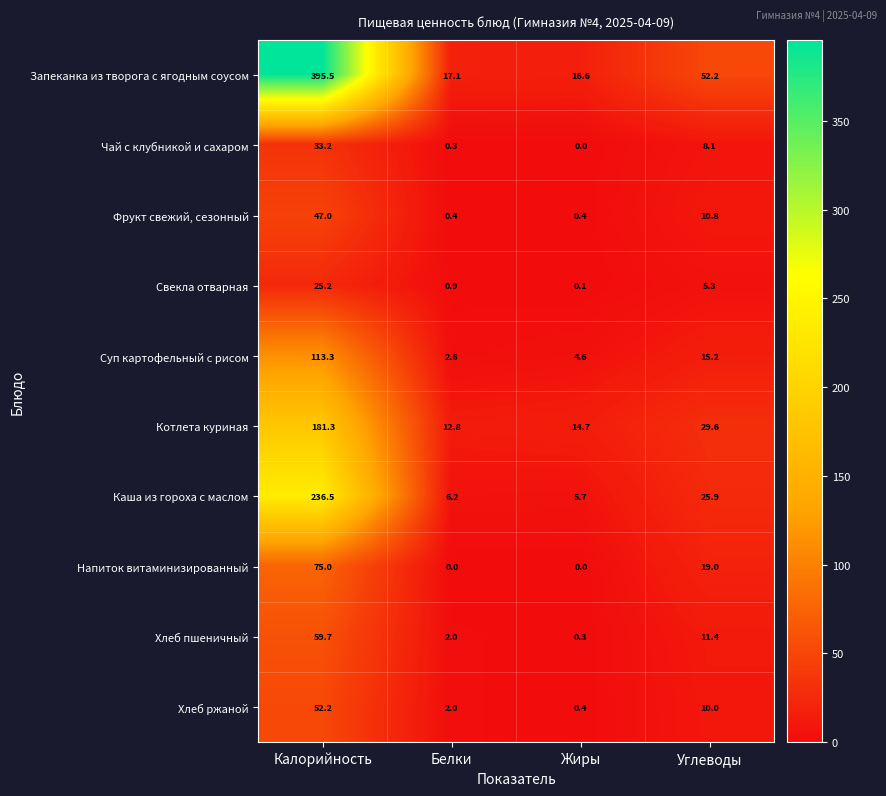

At which category is the sum across all series the highest?

Калорийность